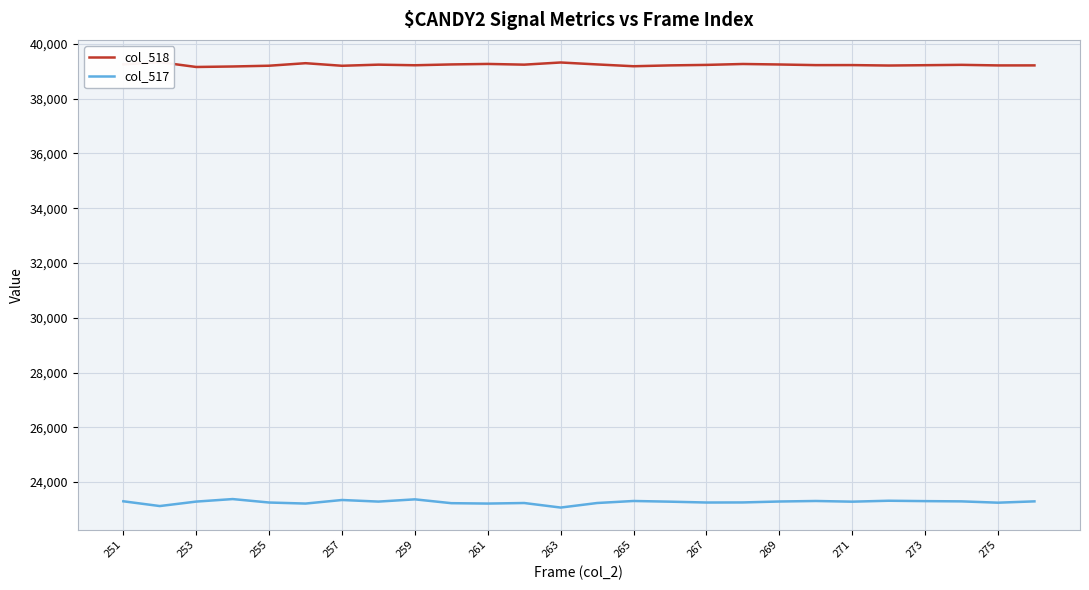

The value of col_517 at 261 is 23215. True or false?

True